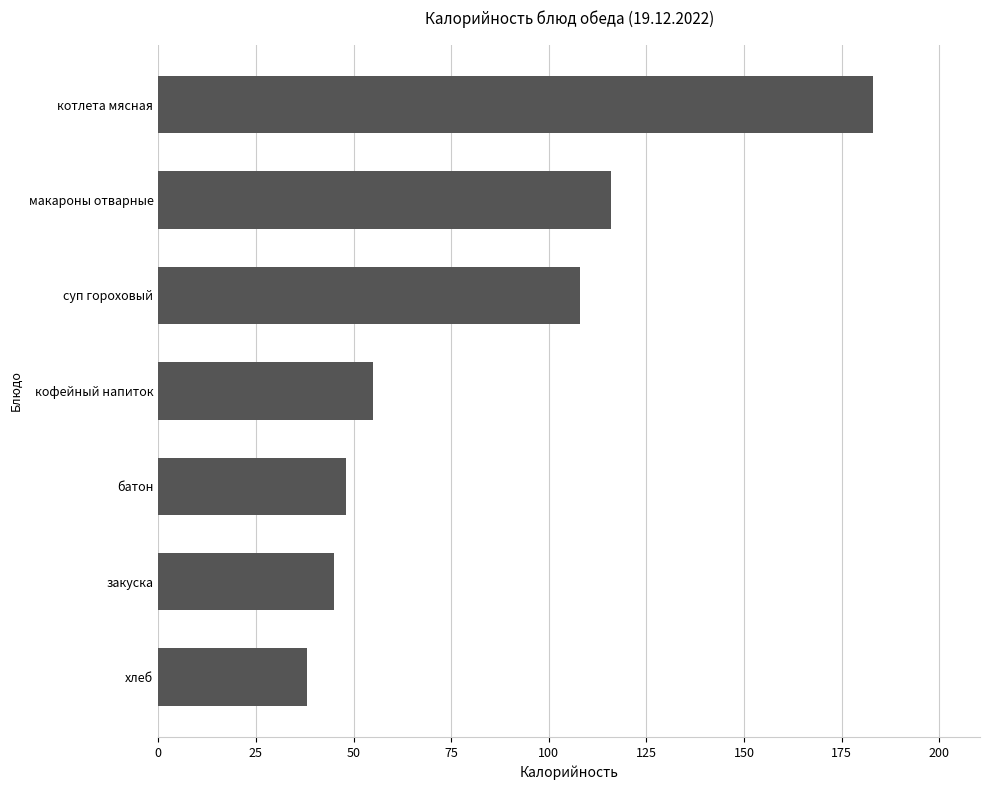

What is the approximate value at кофейный напиток, to the nearest 5?

55